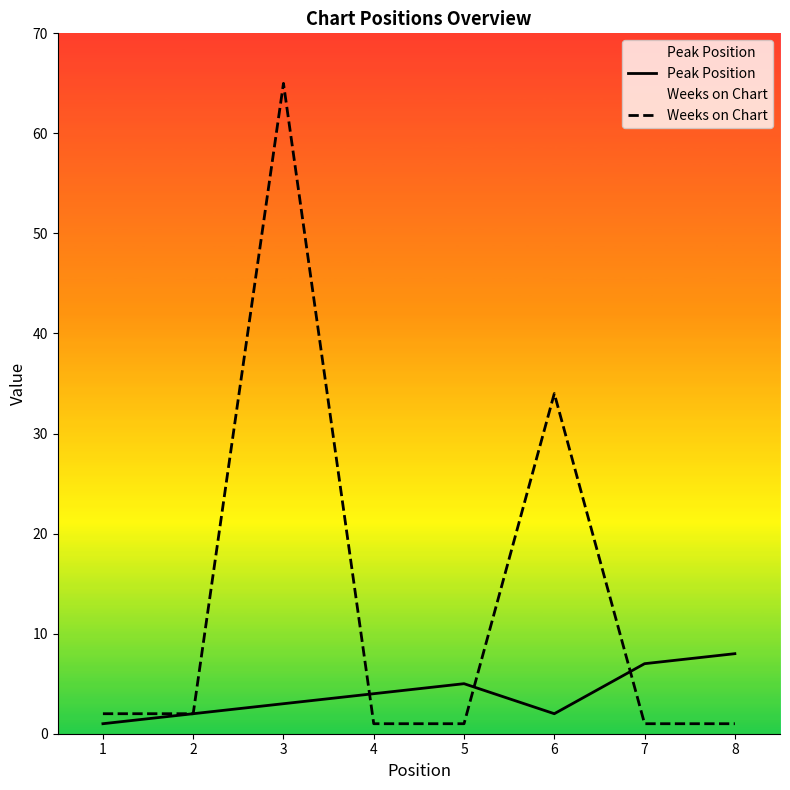

What is the difference between the second highest and minimum values in the Weeks on Chart series?

33